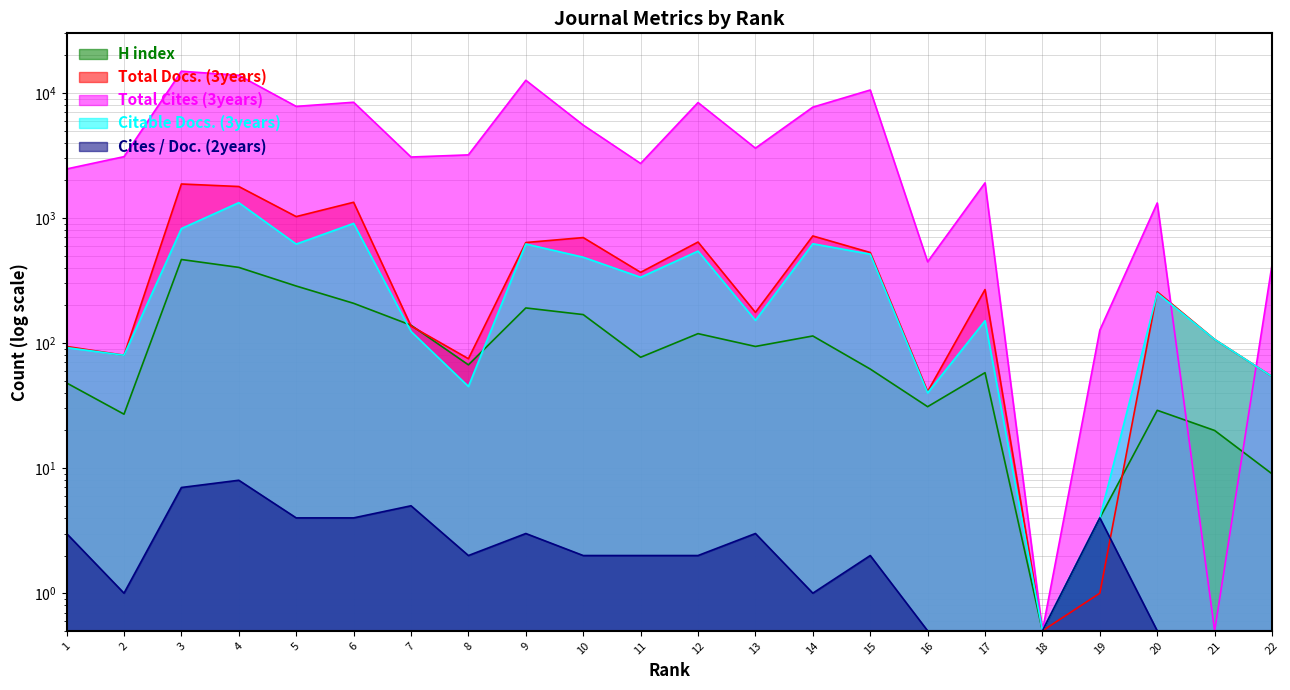

True or false: Citable Docs. (3years) has more than 0 points higher than both neighbors.

True